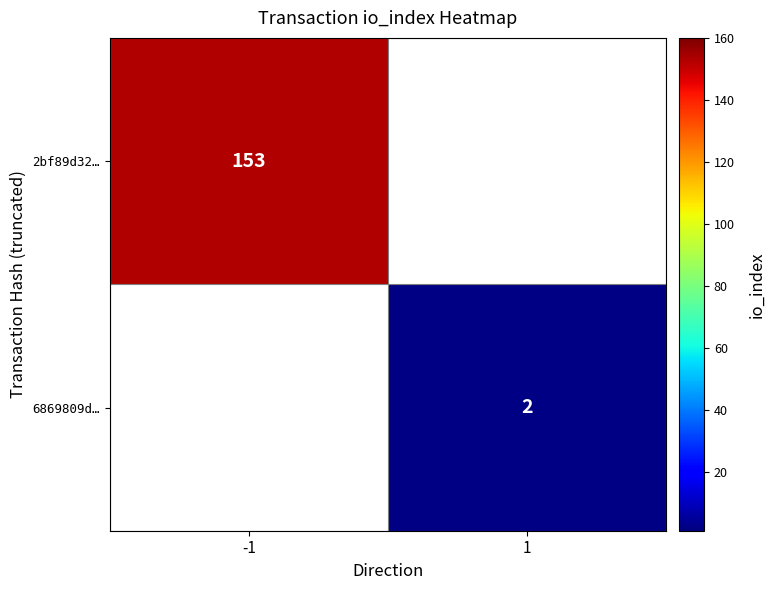

Count the number of categories in the chart.

2